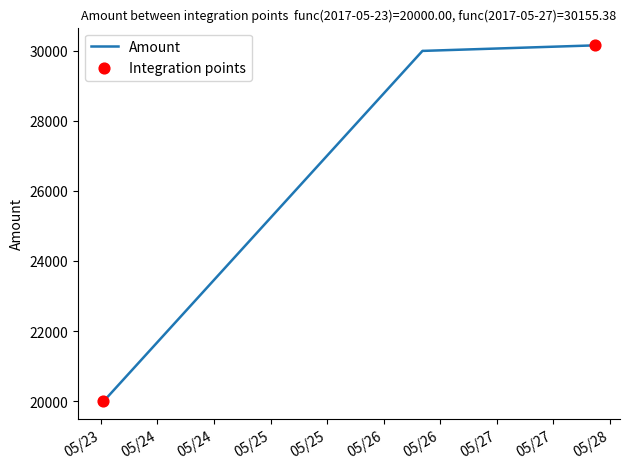

What is the average value?

26718.6